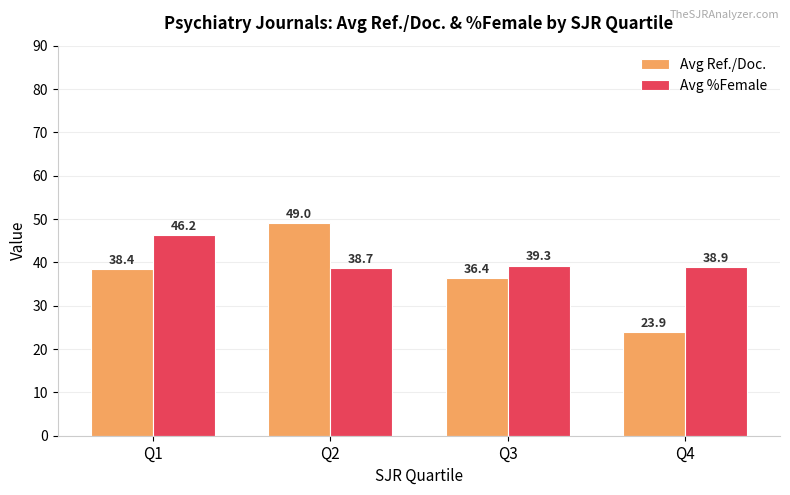

Which series changed the most between Q1 and Q4?

Avg Ref./Doc.